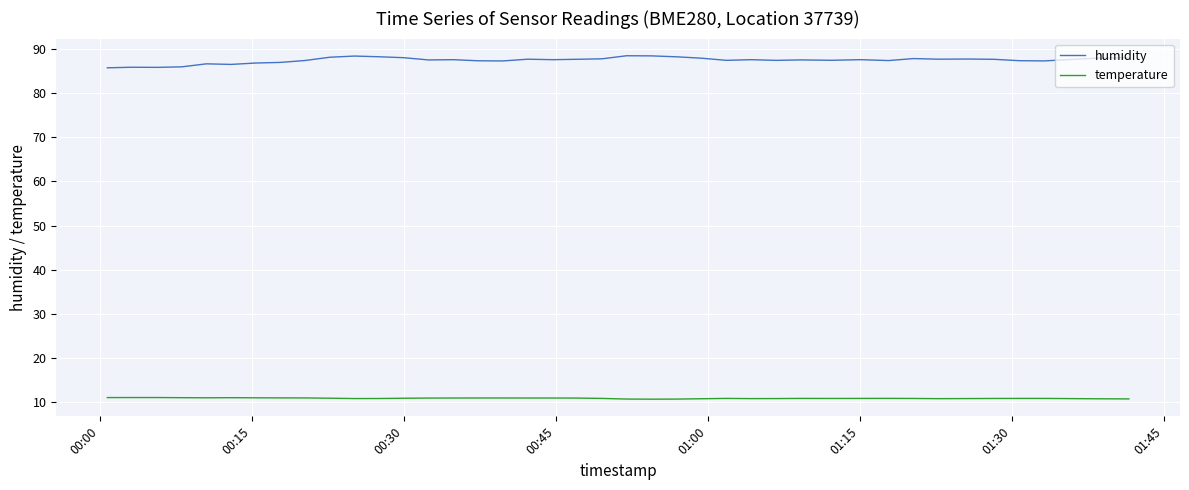

Which series has the largest range (max minus min)?

humidity